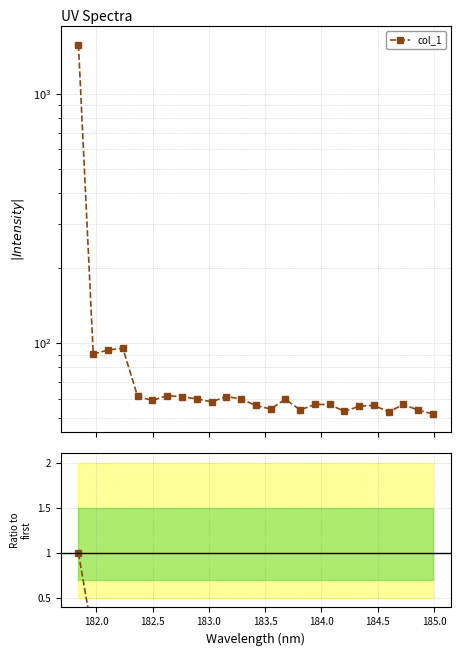

Does the chart have visible grid lines?

Yes